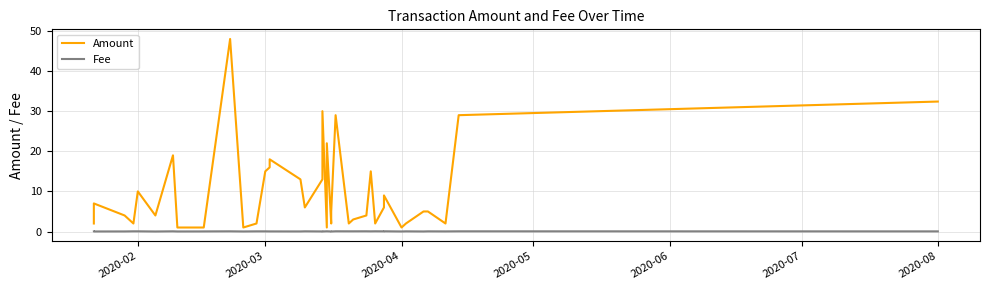

True or false: Amount and Fee cross at least once.

False